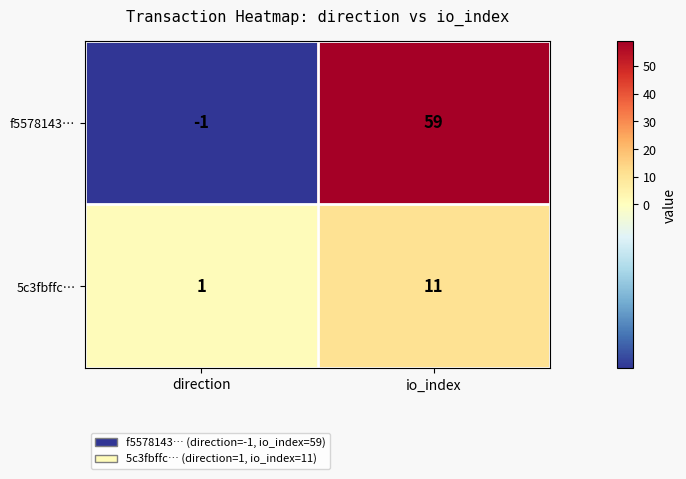

What is the difference between the maximum and minimum values in the 5c3fbffc… series?

10